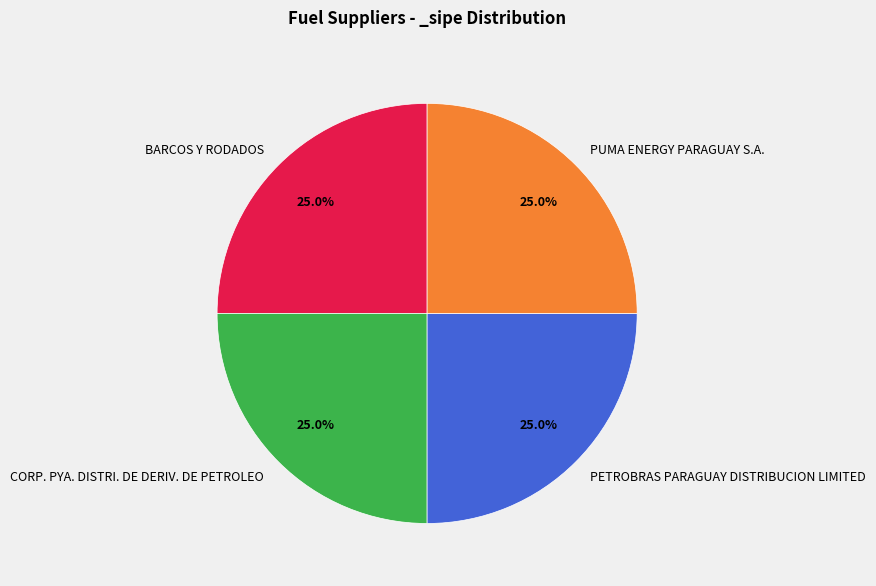

Combined, what portion of the pie is CORP. PYA. DISTRI. DE DERIV. DE PETROLEO and PETROBRAS PARAGUAY DISTRIBUCION LIMITED?

50.0%